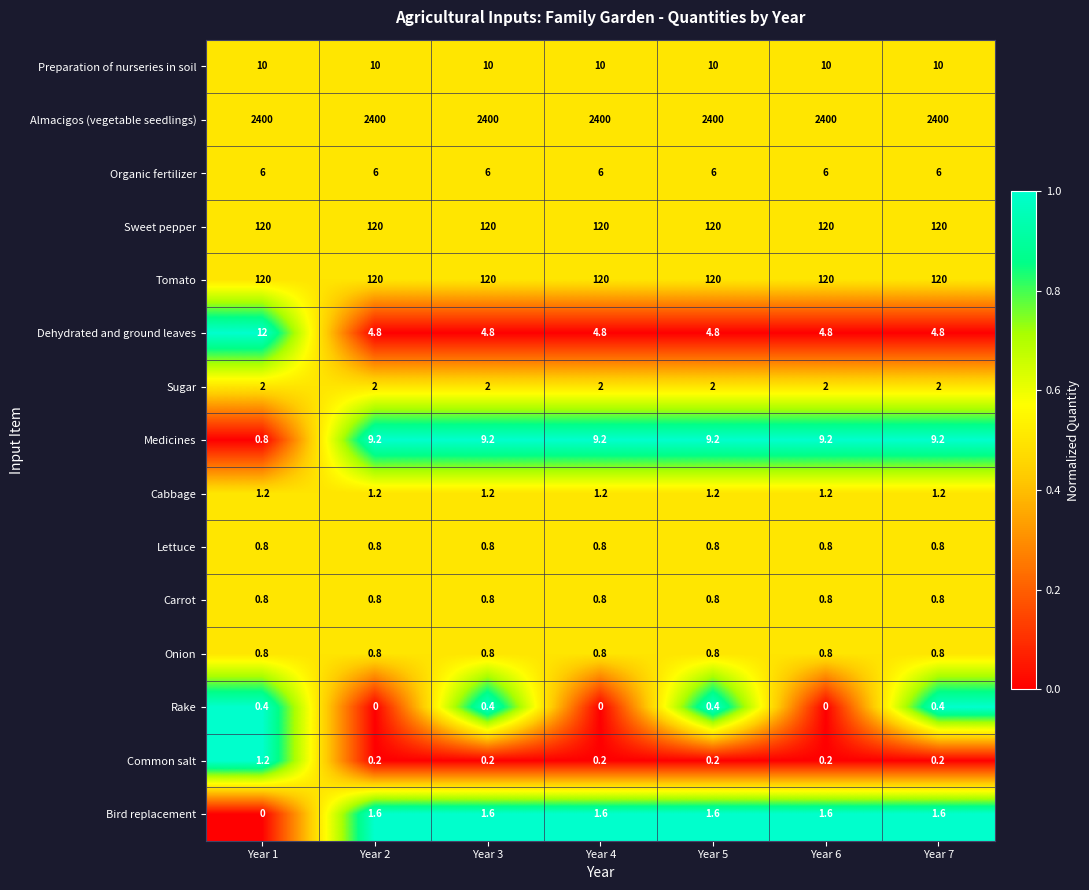

True or false: Almacigos (vegetable seedlings) has a value of 2400.0 at Year 6.

True